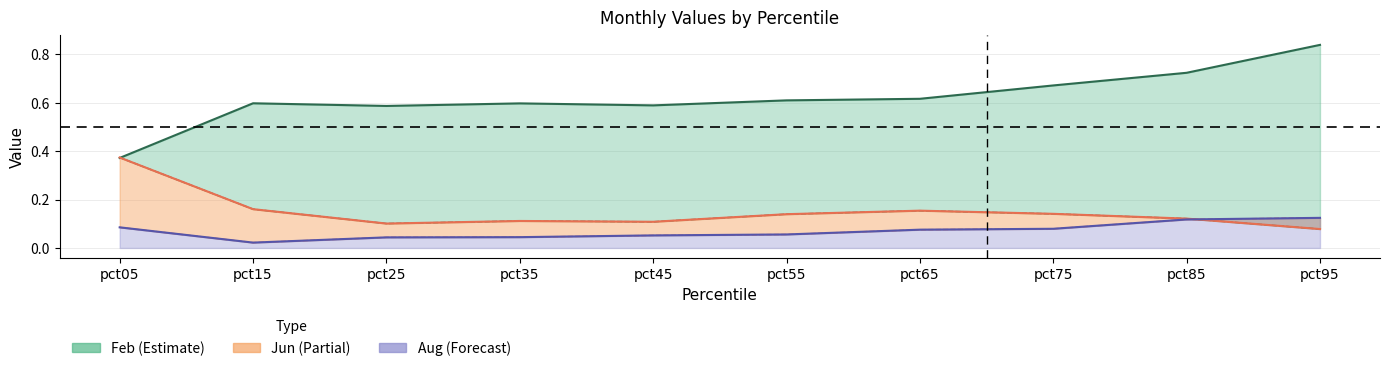

The value of Jun at pct25 is 0.2. True or false?

False